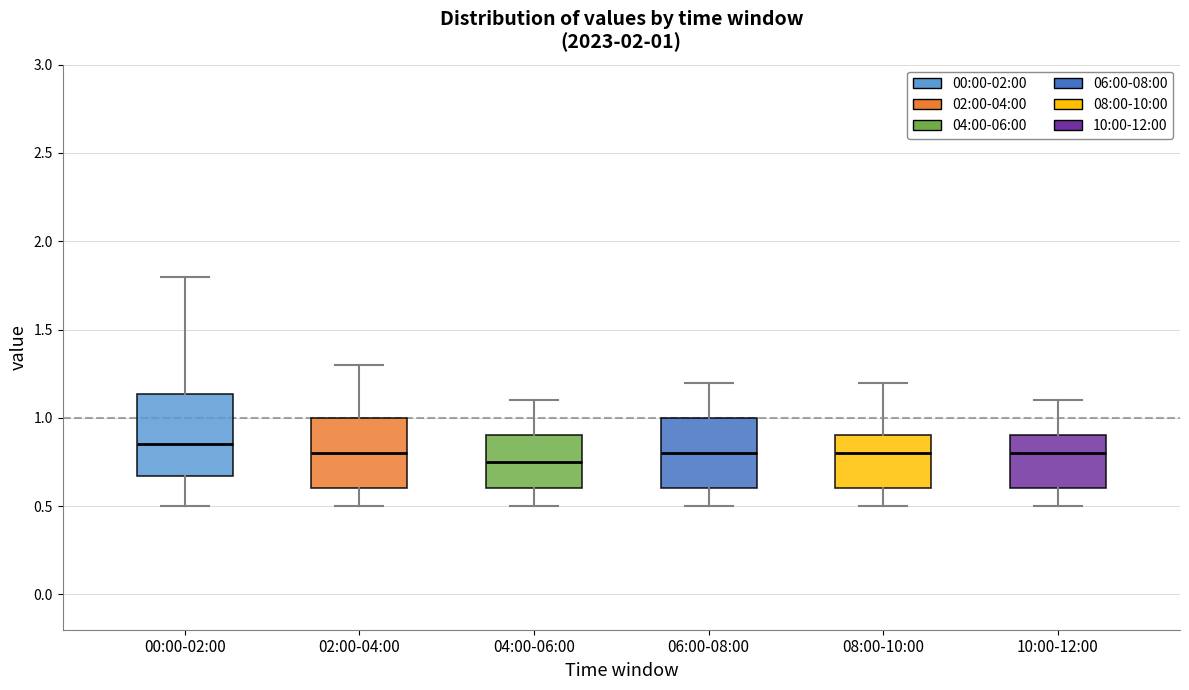

Which box is the tallest, from its lower edge to its upper edge?

00:00-02:00